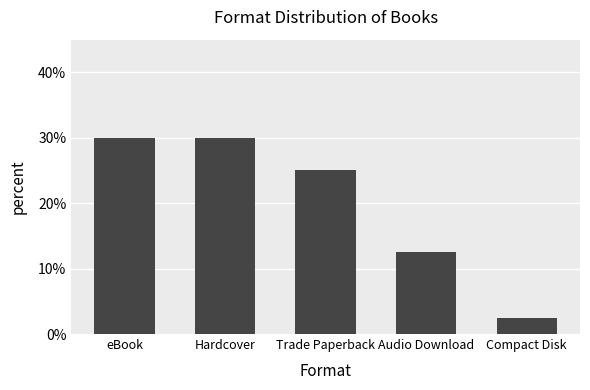

What is the greatest value displayed?

30.0